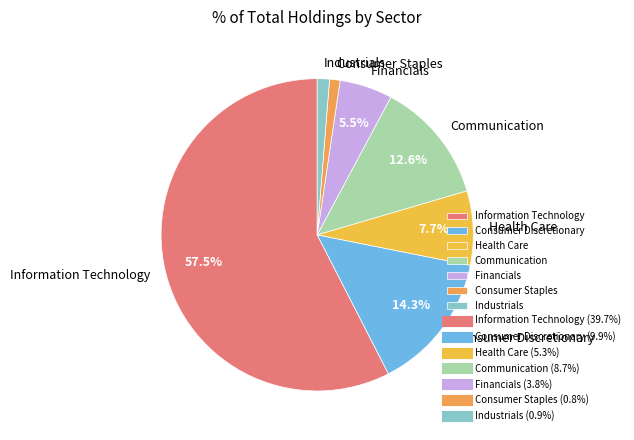

What is the largest slice in the pie chart?

Information Technology